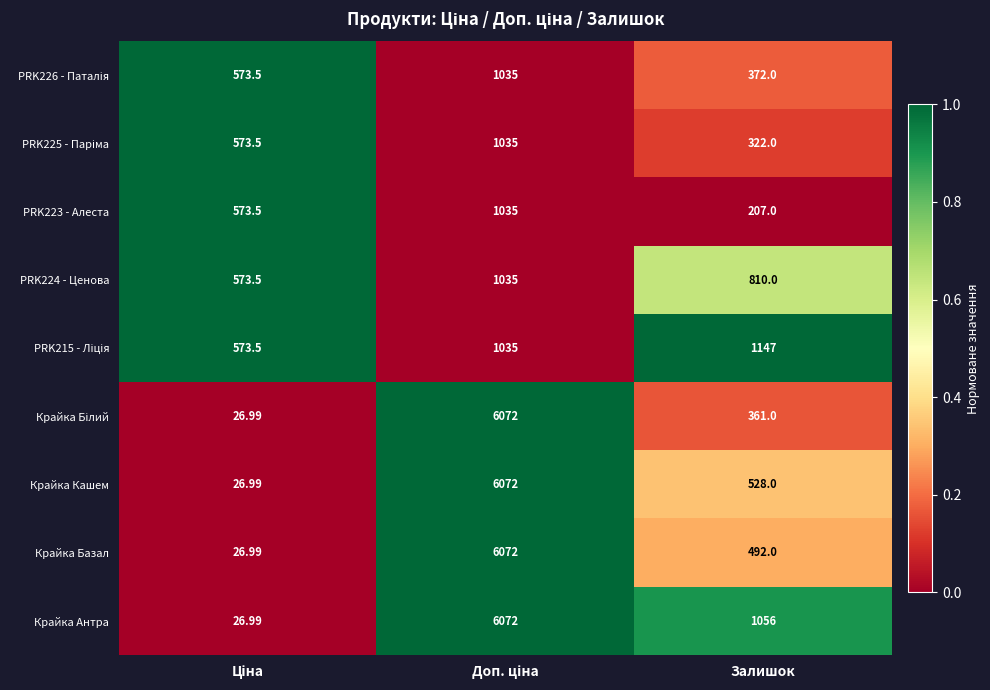

Which series has the largest total across all categories?

Крайка Антра